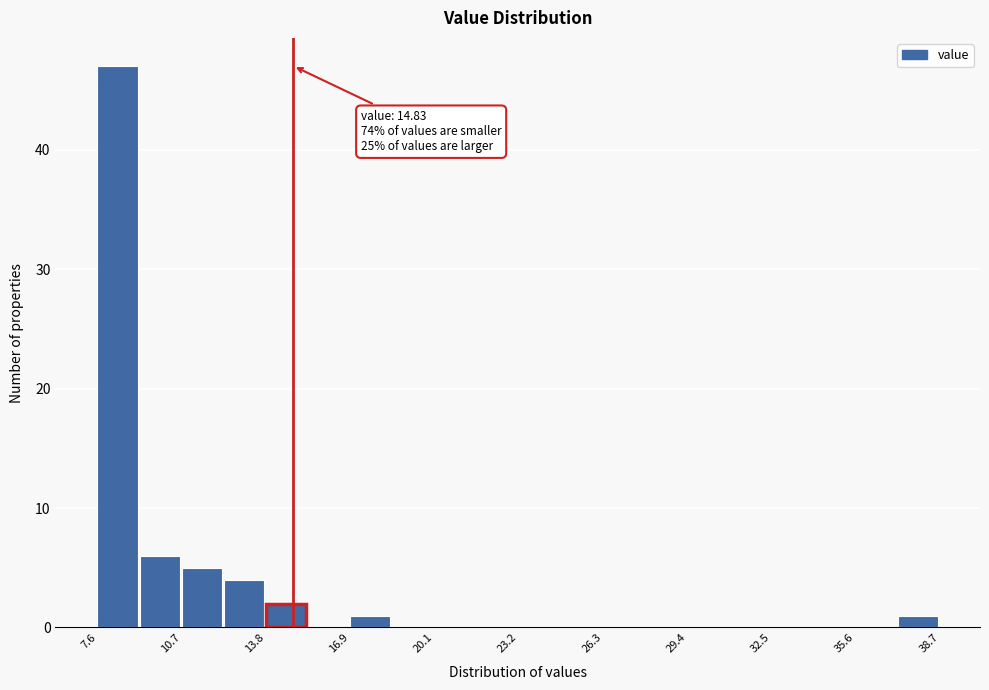

Around what value on the x-axis is the tallest bar? Give the approximate position of its centre, as read against the axis.

8.5